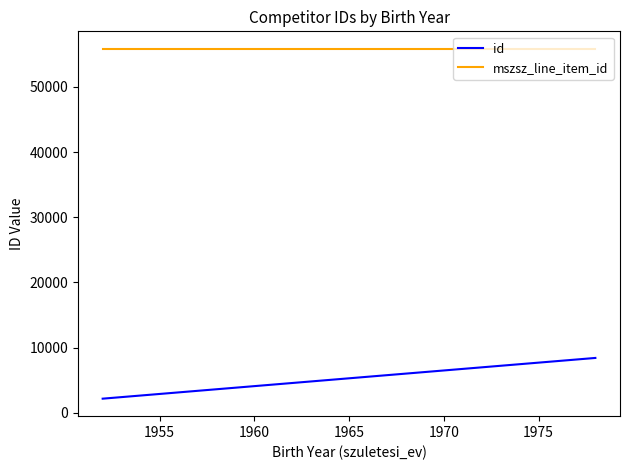

What is the lowest value of the id series?

2154